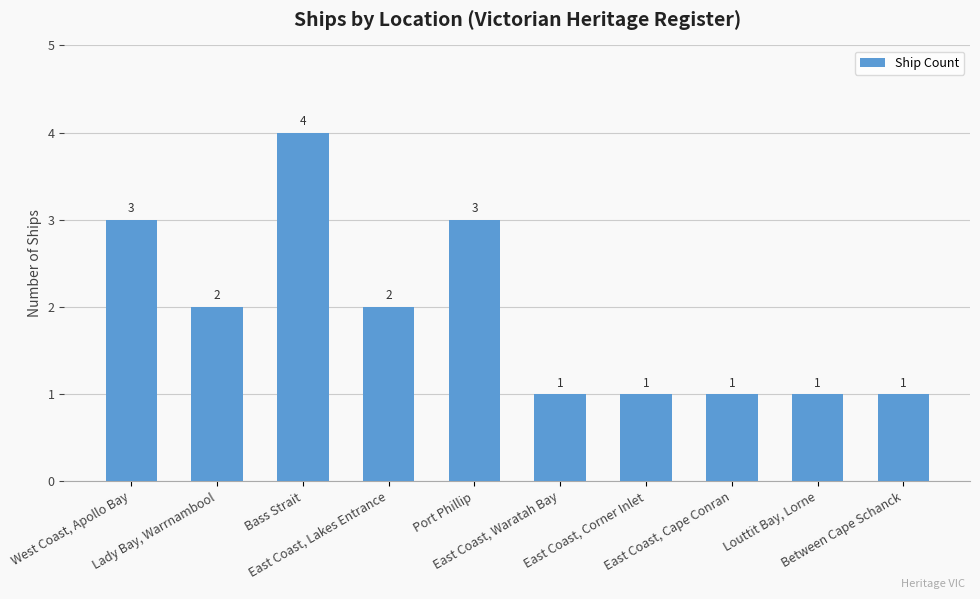

Reading right to left, extract all data points from this chart.

1	1	1	1	1	3	2	4	2	3